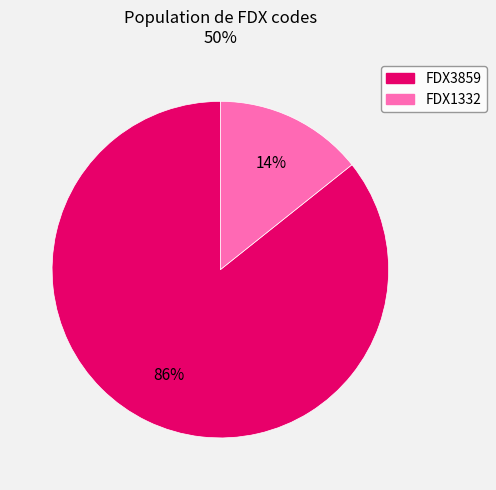

How many slices are in this pie chart?

2